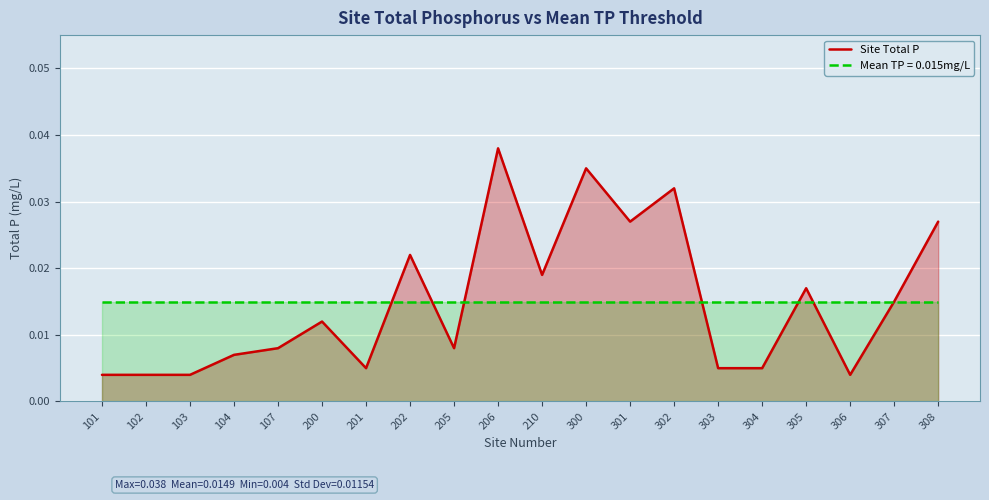

Rank the categories by value from highest to lowest.

206, 300, 302, 301, 308, 202, 210, 305, 307, 200, 107, 205, 104, 201, 303, 304, 101, 102, 103, 306